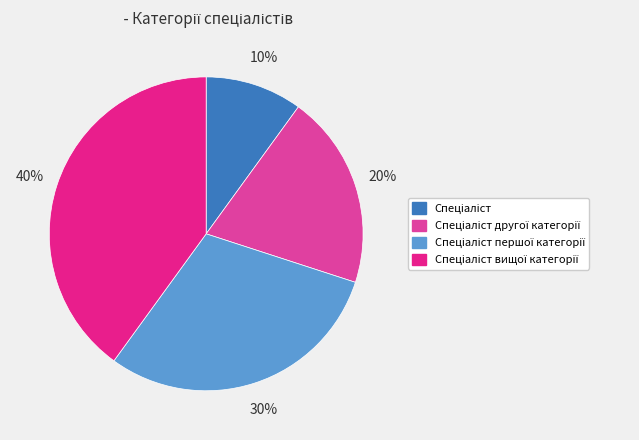

Does any single category account for the majority?

No